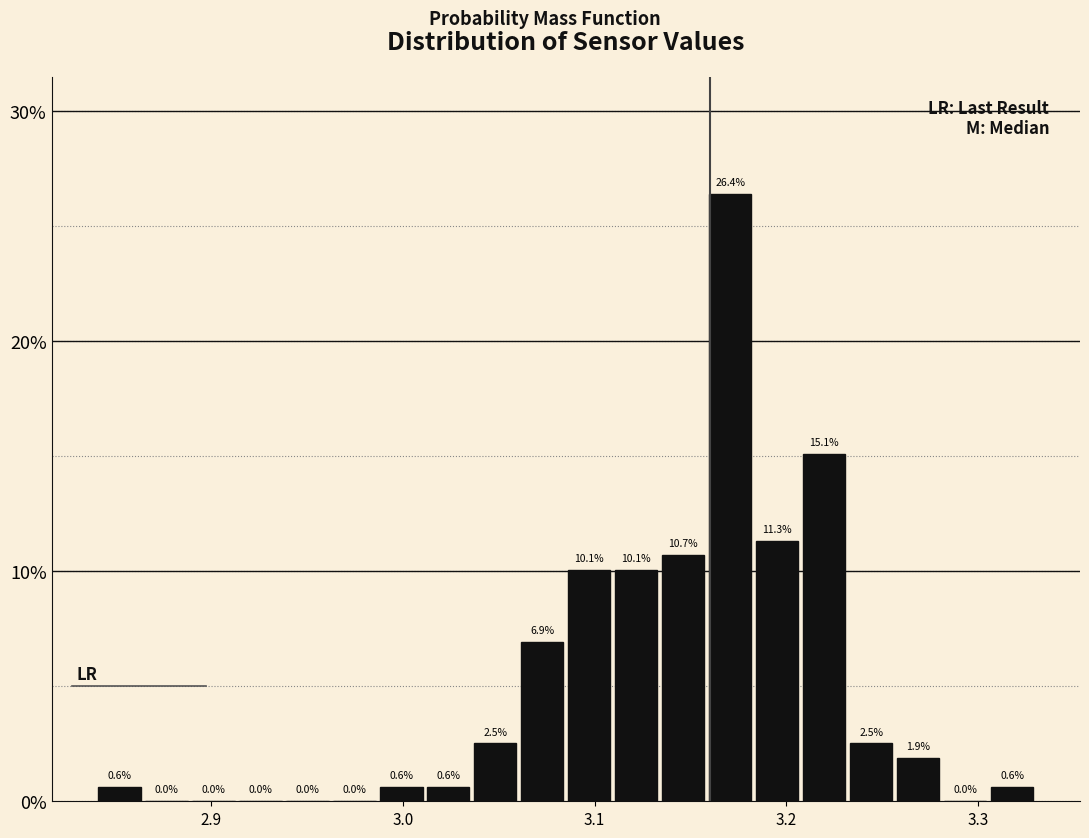

Read against the x-axis, roughly where is the centre of the tallest bar?

3.17